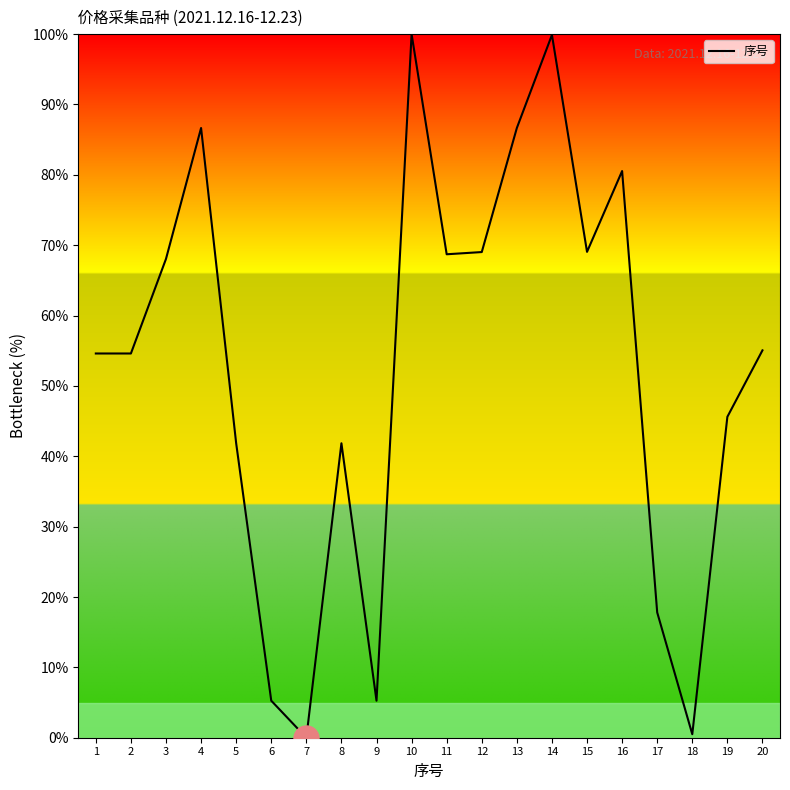

Is it true that the value at 15 is 69.1?

True